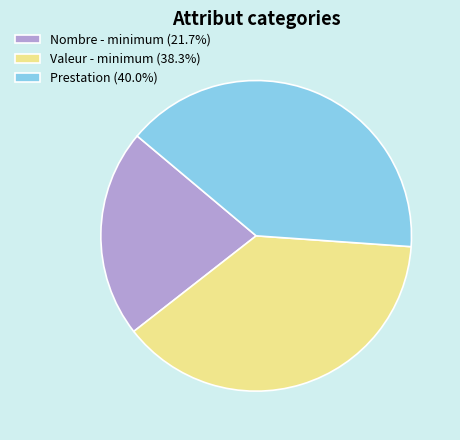

Does Valeur - minimum (38.3%) represent more than half of the total?

No